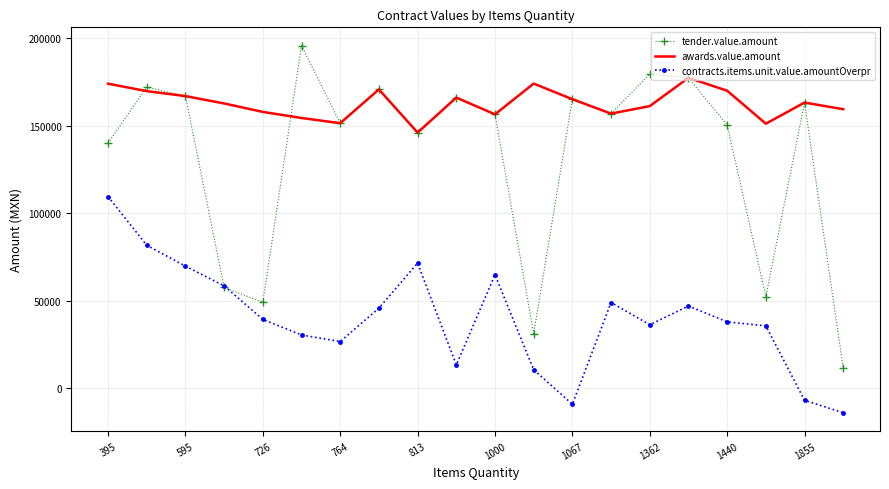

True or false: contracts.items.unit.value.amountOverpr and awards.value.amount cross at least once.

False